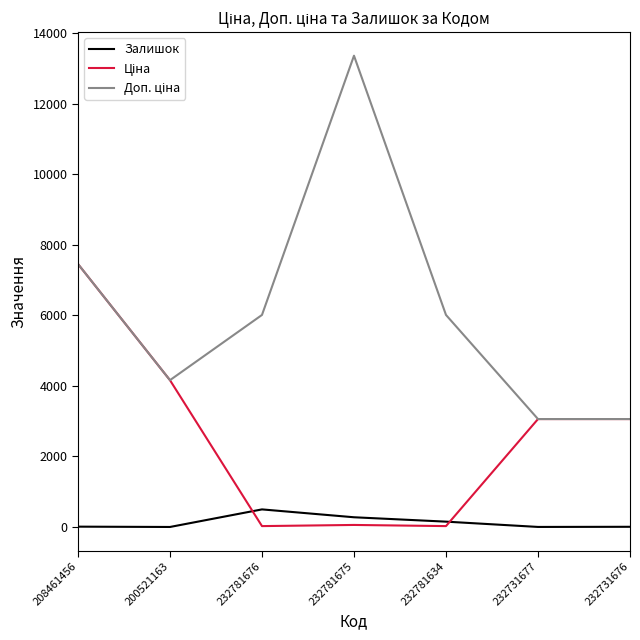

At which category is the sum across all series the highest?

208461456